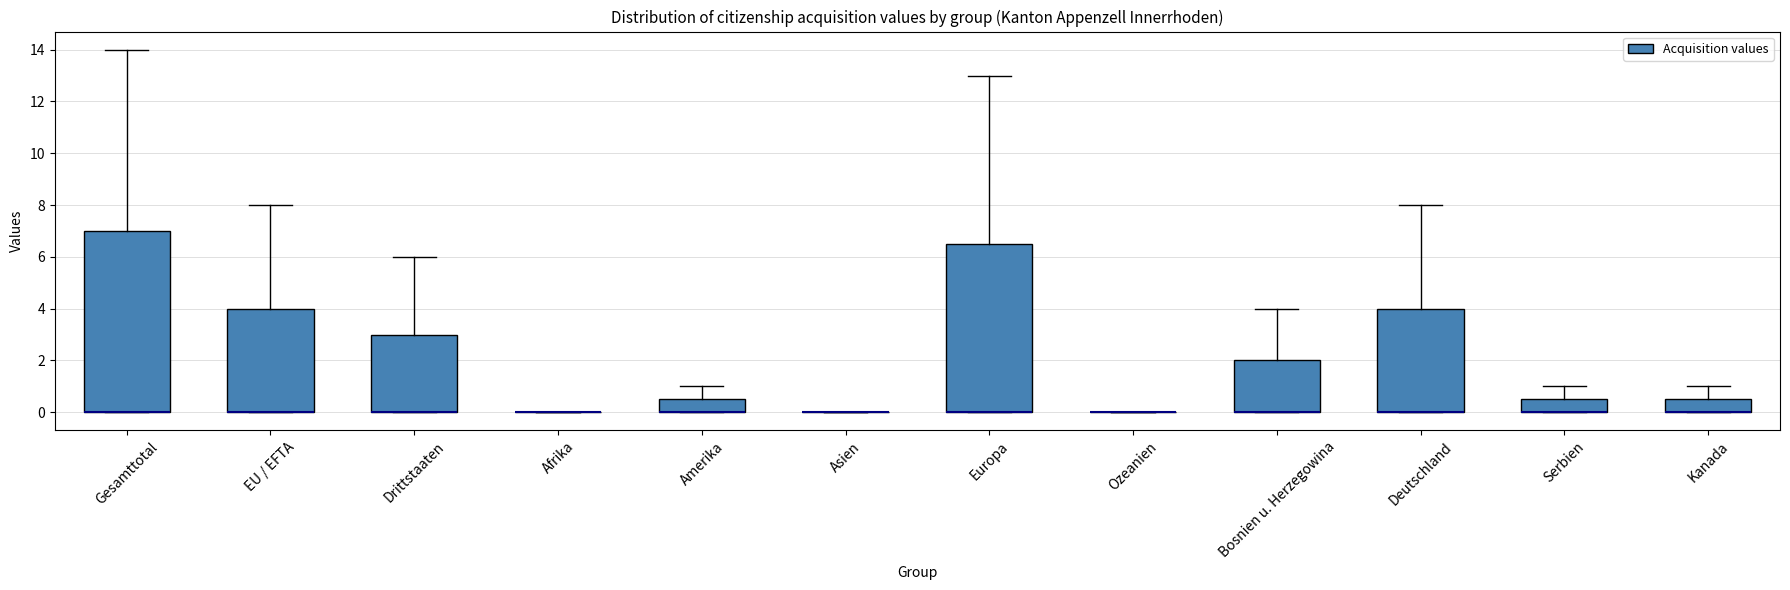

Reading left to right, transcribe this box plot: for each box, give where its median line is, the range the box spans, and where its two whiskers end, as read against the y-axis. The values are not printed on the chart, so give them approximately, as read against the axis.

Gesamttotal: median 0.0 (drawn on the box's lower edge), box 0.0 to 7.0, whiskers 0.0 to 14.0
EU / EFTA: median 0.0 (drawn on the box's lower edge), box 0.0 to 4.0, whiskers 0.0 to 8.0
Drittstaaten: median 0.0 (drawn on the box's lower edge), box 0.0 to 3.0, whiskers 0.0 to 6.0
Afrika: box collapsed to a line at 0.0, whiskers 0.0 to 0.0
Amerika: median 0.0 (drawn on the box's lower edge), box 0.0 to 0.6, whiskers 0.0 to 1.0
Asien: box collapsed to a line at 0.0, whiskers 0.0 to 0.0
Europa: median 0.0 (drawn on the box's lower edge), box 0.0 to 6.6, whiskers 0.0 to 13.0
Ozeanien: box collapsed to a line at 0.0, whiskers 0.0 to 0.0
Bosnien u. Herzegowina: median 0.0 (drawn on the box's lower edge), box 0.0 to 2.0, whiskers 0.0 to 4.0
Deutschland: median 0.0 (drawn on the box's lower edge), box 0.0 to 4.0, whiskers 0.0 to 8.0
Serbien: median 0.0 (drawn on the box's lower edge), box 0.0 to 0.6, whiskers 0.0 to 1.0
Kanada: median 0.0 (drawn on the box's lower edge), box 0.0 to 0.6, whiskers 0.0 to 1.0